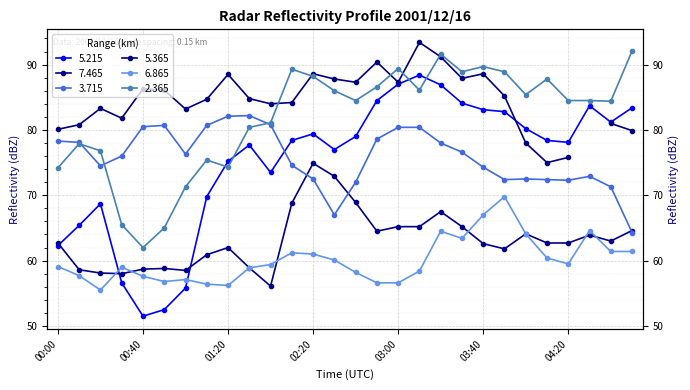

True or false:   5.215 has more than 0 points higher than both neighbors.

True